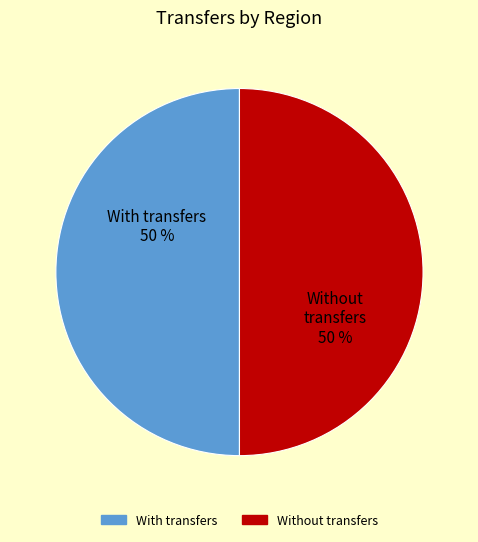

To the nearest percent, what is the average slice percentage?

50%